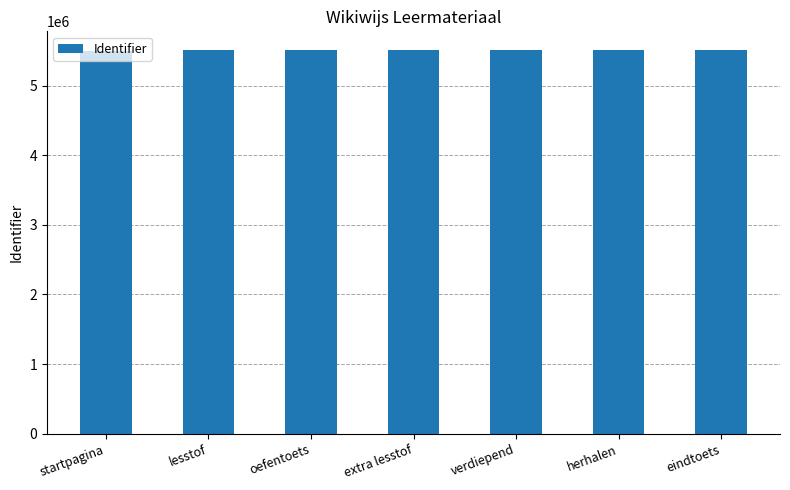

What is the smallest value displayed?

5502545